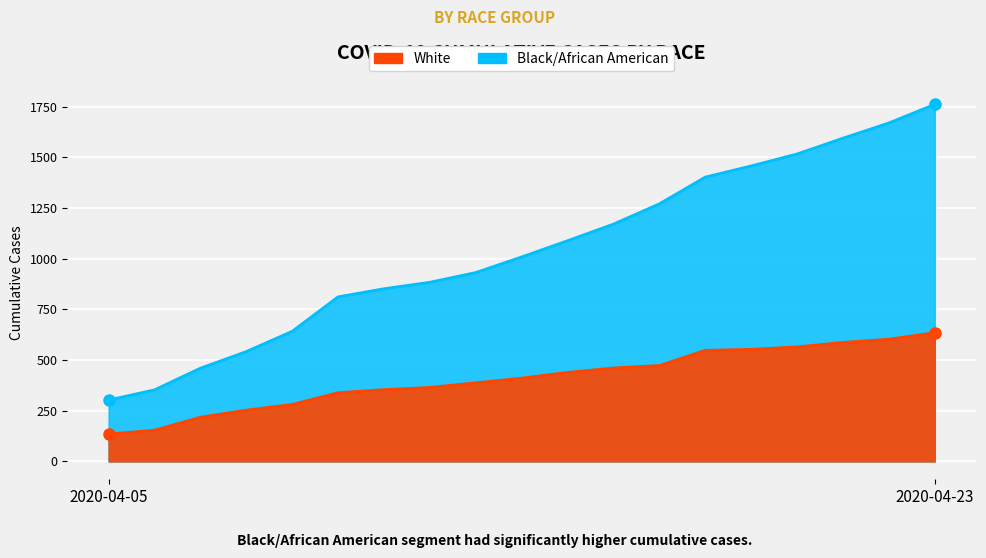

Count the number of data series in this chart.

2